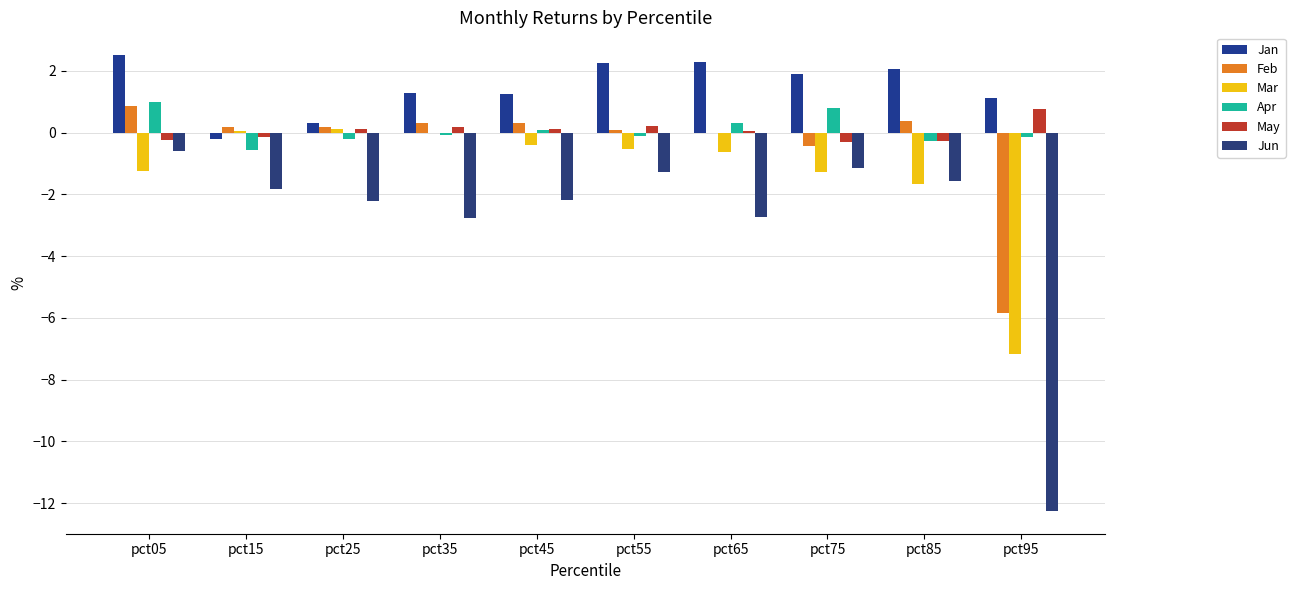

Does the chart contain stacked bars?

No